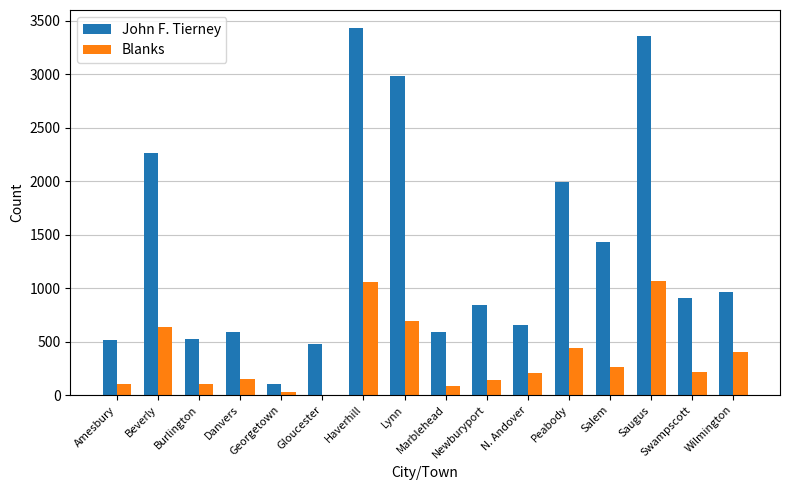

What is the greatest value displayed?

3430